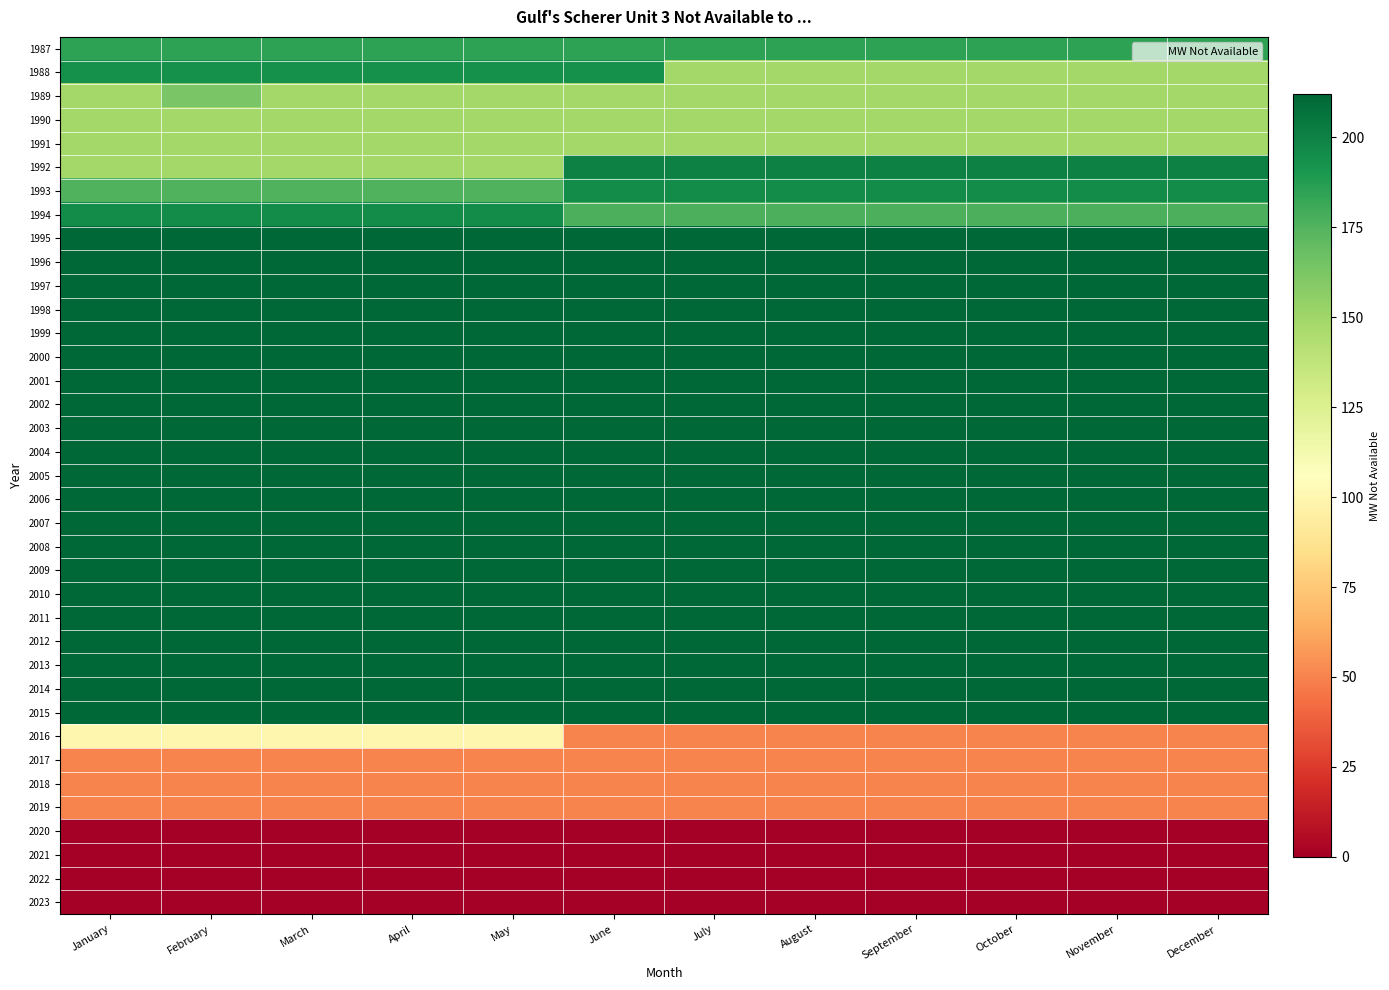

Reading left to right, extract all data points from this chart.

1987: January=185	February=185	March=185	April=185	May=185	June=185	July=185	August=185	September=185	October=185	November=185	December=185
1988: January=193	February=193	March=193	April=193	May=193	June=193	July=149	August=149	September=149	October=149	November=149	December=149
1989: January=149	February=163	March=149	April=149	May=149	June=149	July=149	August=149	September=149	October=149	November=149	December=149
1990: January=149	February=149	March=149	April=149	May=149	June=149	July=149	August=149	September=149	October=149	November=149	December=149
1991: January=149	February=149	March=149	April=149	May=149	June=149	July=149	August=149	September=149	October=149	November=149	December=149
1992: January=149	February=149	March=149	April=149	May=149	June=201	July=201	August=201	September=201	October=201	November=201	December=201
1993: January=175	February=175	March=175	April=175	May=175	June=196	July=196	August=196	September=196	October=196	November=196	December=196
1994: January=196	February=196	March=196	April=196	May=196	June=177	July=177	August=177	September=177	October=177	November=177	December=177
1995: January=212	February=212	March=212	April=212	May=212	June=212	July=212	August=212	September=212	October=212	November=212	December=212
1996: January=212	February=212	March=212	April=212	May=212	June=212	July=212	August=212	September=212	October=212	November=212	December=212
1997: January=212	February=212	March=212	April=212	May=212	June=212	July=212	August=212	September=212	October=212	November=212	December=212
1998: January=212	February=212	March=212	April=212	May=212	June=212	July=212	August=212	September=212	October=212	November=212	December=212
1999: January=212	February=212	March=212	April=212	May=212	June=212	July=212	August=212	September=212	October=212	November=212	December=212
2000: January=212	February=212	March=212	April=212	May=212	June=212	July=212	August=212	September=212	October=212	November=212	December=212
2001: January=212	February=212	March=212	April=212	May=212	June=212	July=212	August=212	September=212	October=212	November=212	December=212
2002: January=212	February=212	March=212	April=212	May=212	June=212	July=212	August=212	September=212	October=212	November=212	December=212
2003: January=212	February=212	March=212	April=212	May=212	June=212	July=212	August=212	September=212	October=212	November=212	December=212
2004: January=212	February=212	March=212	April=212	May=212	June=212	July=212	August=212	September=212	October=212	November=212	December=212
2005: January=212	February=212	March=212	April=212	May=212	June=212	July=212	August=212	September=212	October=212	November=212	December=212
2006: January=212	February=212	March=212	April=212	May=212	June=212	July=212	August=212	September=212	October=212	November=212	December=212
2007: January=212	February=212	March=212	April=212	May=212	June=212	July=212	August=212	September=212	October=212	November=212	December=212
2008: January=212	February=212	March=212	April=212	May=212	June=212	July=212	August=212	September=212	October=212	November=212	December=212
2009: January=212	February=212	March=212	April=212	May=212	June=212	July=212	August=212	September=212	October=212	November=212	December=212
2010: January=212	February=212	March=212	April=212	May=212	June=212	July=212	August=212	September=212	October=212	November=212	December=212
2011: January=212	February=212	March=212	April=212	May=212	June=212	July=212	August=212	September=212	October=212	November=212	December=212
2012: January=212	February=212	March=212	April=212	May=212	June=212	July=212	August=212	September=212	October=212	November=212	December=212
2013: January=212	February=212	March=212	April=212	May=212	June=212	July=212	August=212	September=212	October=212	November=212	December=212
2014: January=212	February=212	March=212	April=212	May=212	June=212	July=212	August=212	September=212	October=212	November=212	December=212
2015: January=212	February=212	March=212	April=212	May=212	June=212	July=212	August=212	September=212	October=212	November=212	December=212
2016: January=100	February=100	March=100	April=100	May=100	June=50	July=50	August=50	September=50	October=50	November=50	December=50
2017: January=50	February=50	March=50	April=50	May=50	June=50	July=50	August=50	September=50	October=50	November=50	December=50
2018: January=50	February=50	March=50	April=50	May=50	June=50	July=50	August=50	September=50	October=50	November=50	December=50
2019: January=50	February=50	March=50	April=50	May=50	June=50	July=50	August=50	September=50	October=50	November=50	December=50
2020: January=0	February=0	March=0	April=0	May=0	June=0	July=0	August=0	September=0	October=0	November=0	December=0
2021: January=0	February=0	March=0	April=0	May=0	June=0	July=0	August=0	September=0	October=0	November=0	December=0
2022: January=0	February=0	March=0	April=0	May=0	June=0	July=0	August=0	September=0	October=0	November=0	December=0
2023: January=0	February=0	March=0	April=0	May=0	June=0	July=0	August=0	September=0	October=0	November=0	December=0